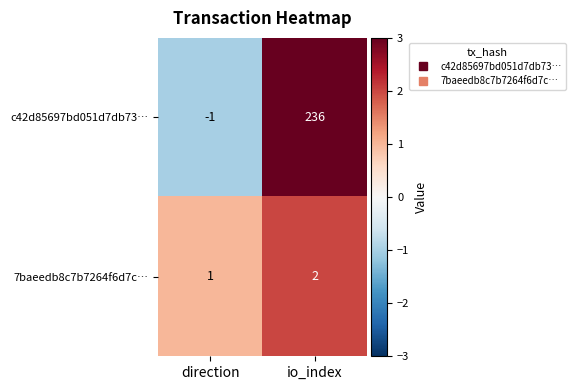

Which series has the largest range (max minus min)?

c42d85697bd051d7db73…